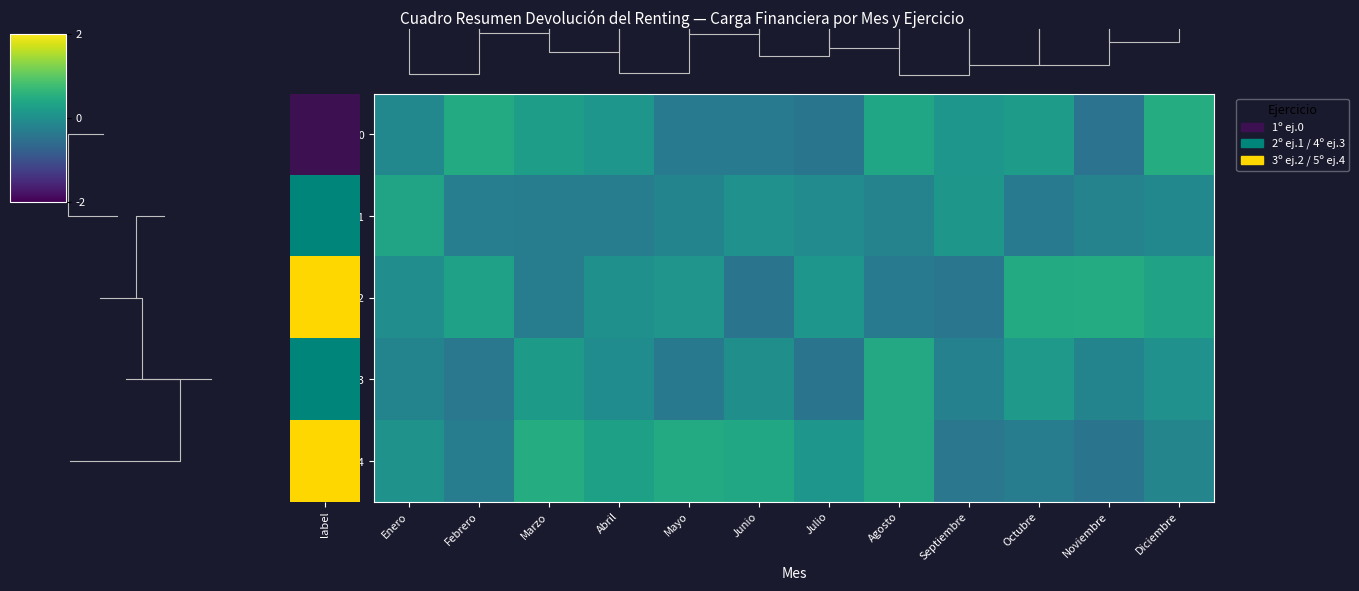

True or false: 1º ej.0 has a value of 0.2 at Octubre.

True